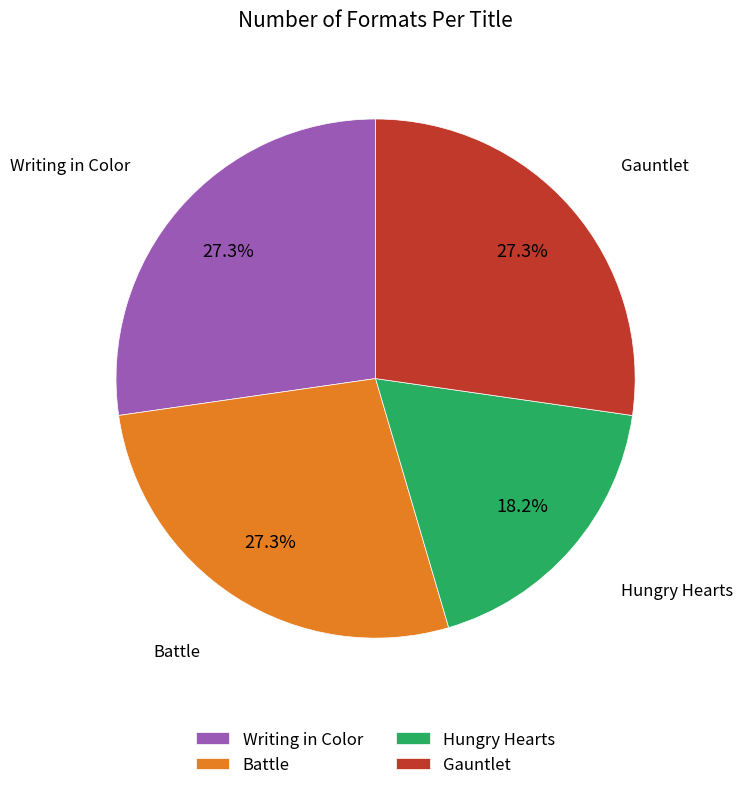

How many slices are in this pie chart?

4